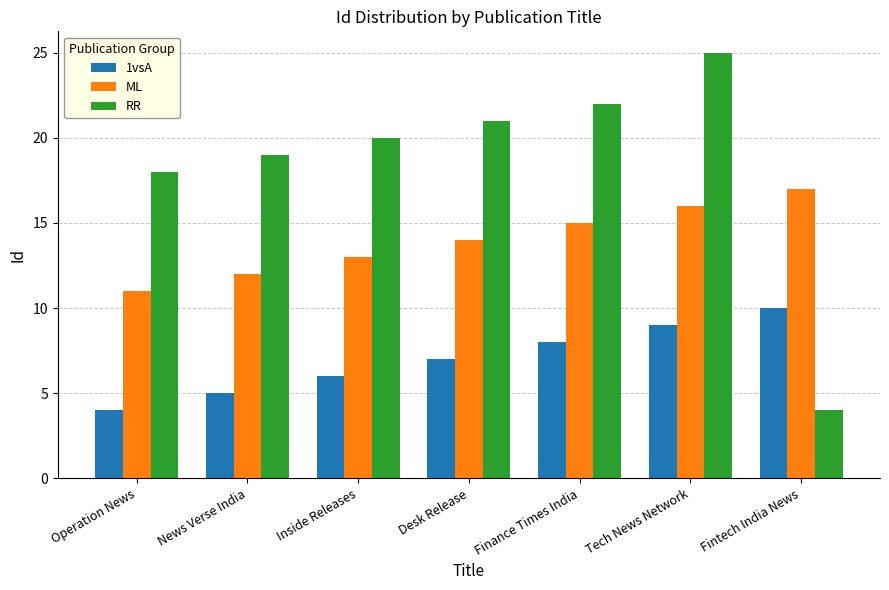

Are the bars horizontal?

No